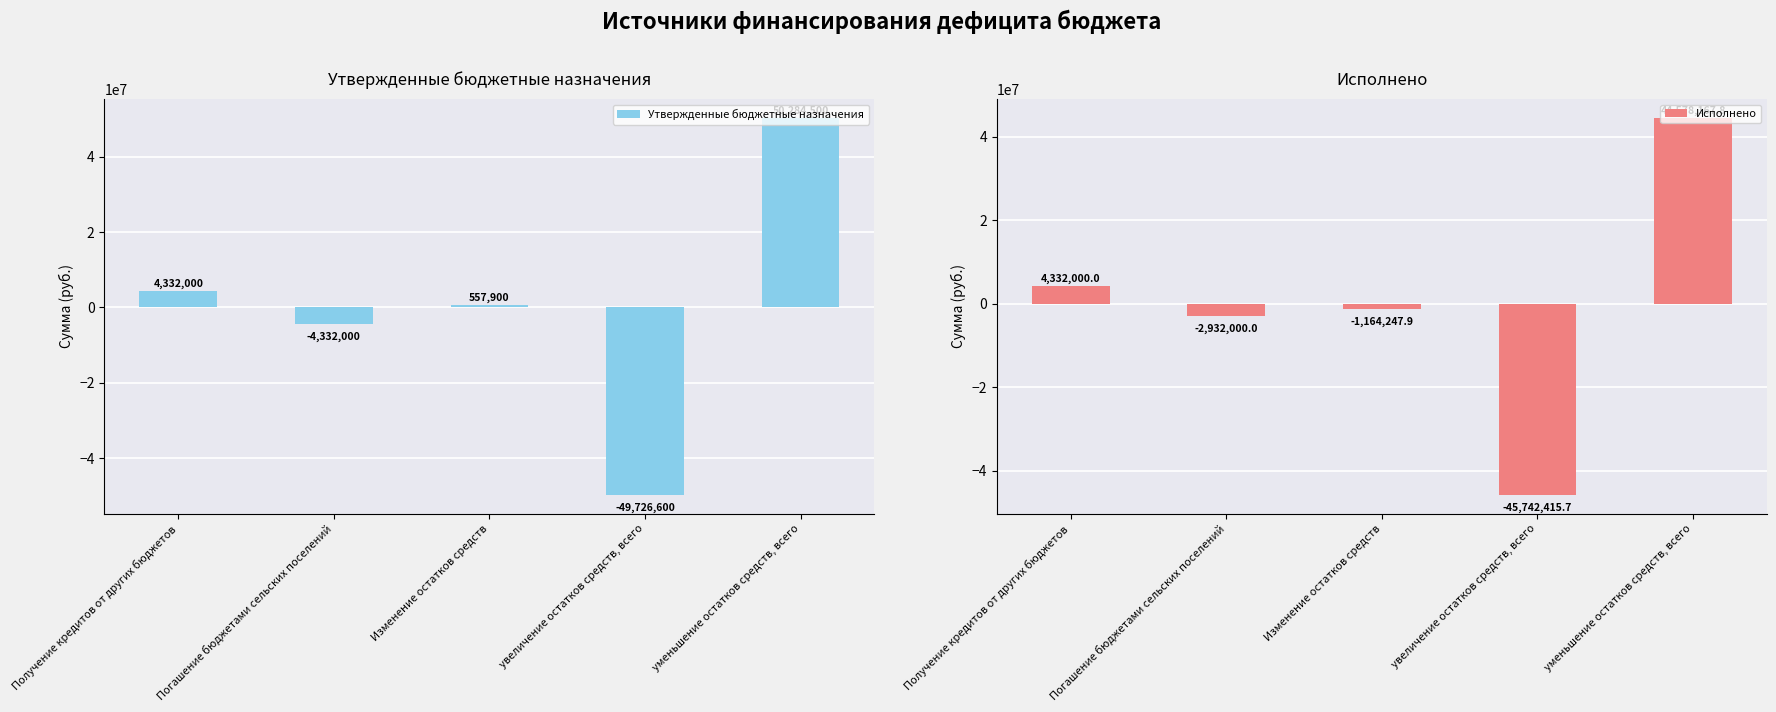

How many positive values does the Исполнено series have?

2